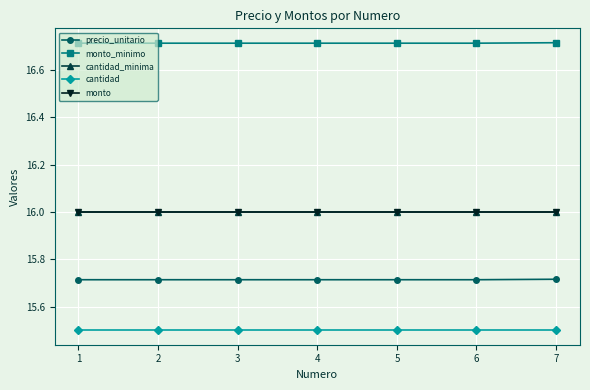

Is this an area chart (filled region under the line)?

No